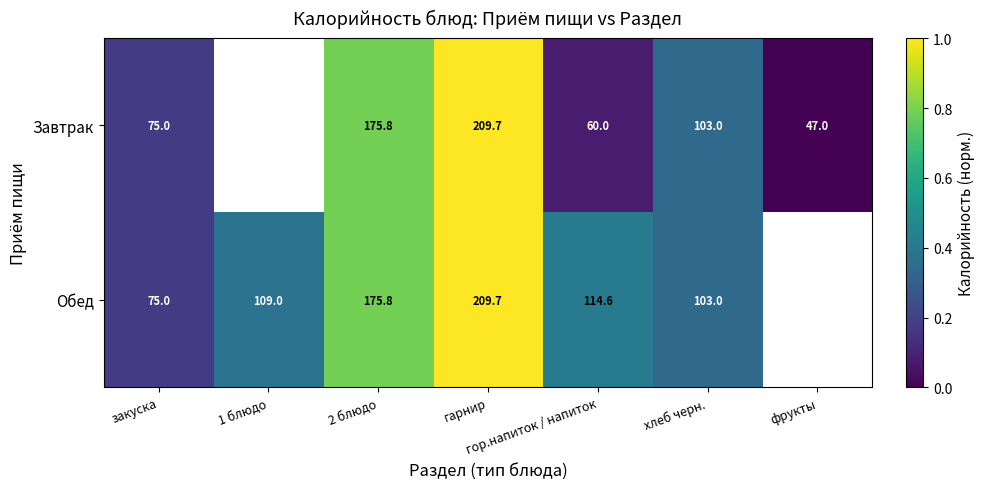

Between гор.напиток / напиток and хлеб черн., which series saw the biggest shift?

Завтрак